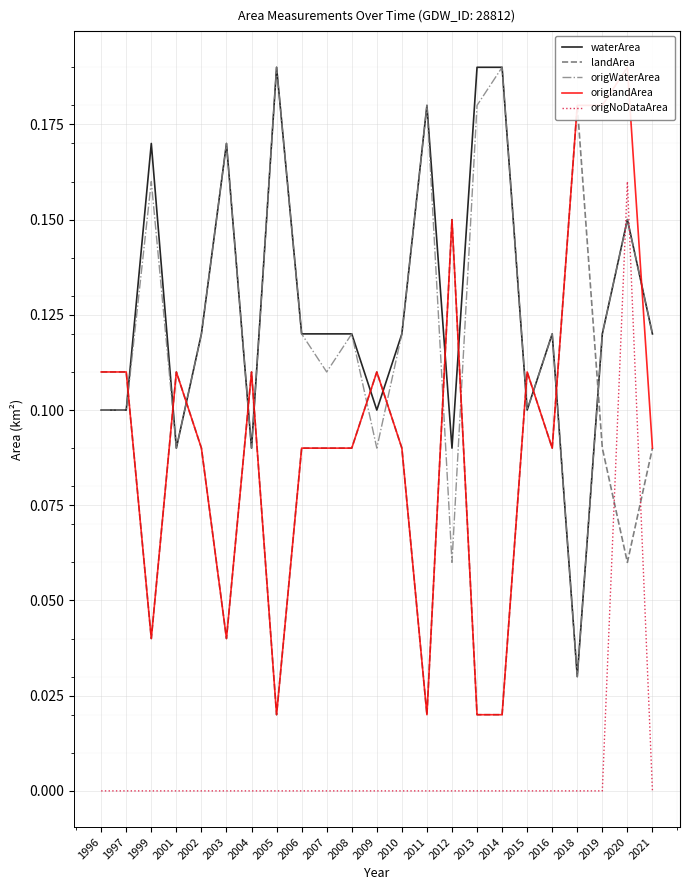

At which category does the chart reach its peak across all series?

2005